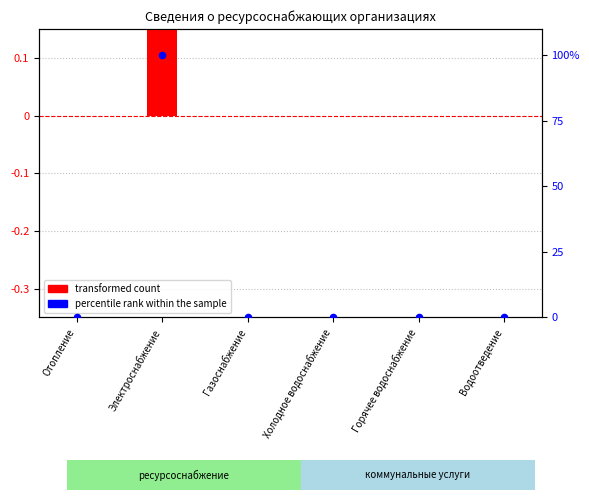

At which category is the sum across all series the highest?

Электроснабжение